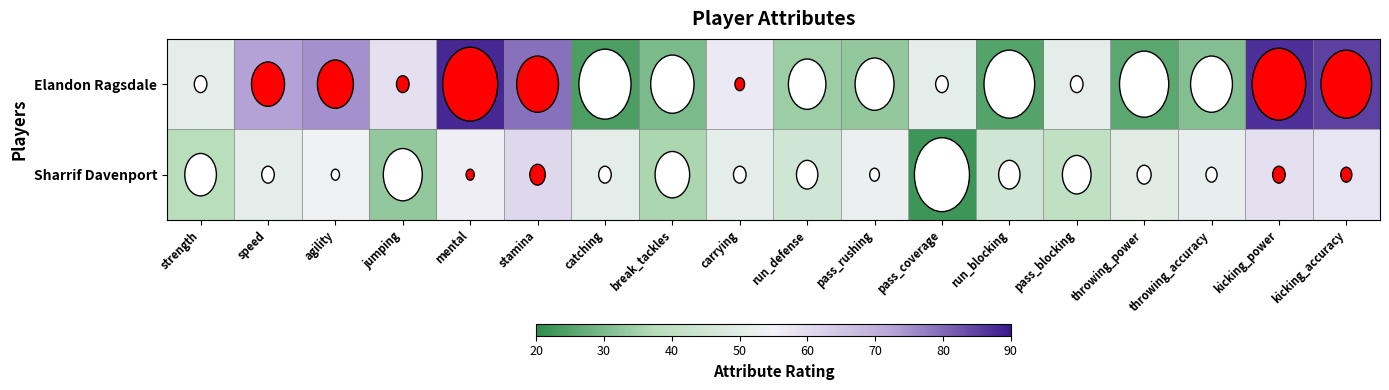

Count the number of categories in the chart.

18